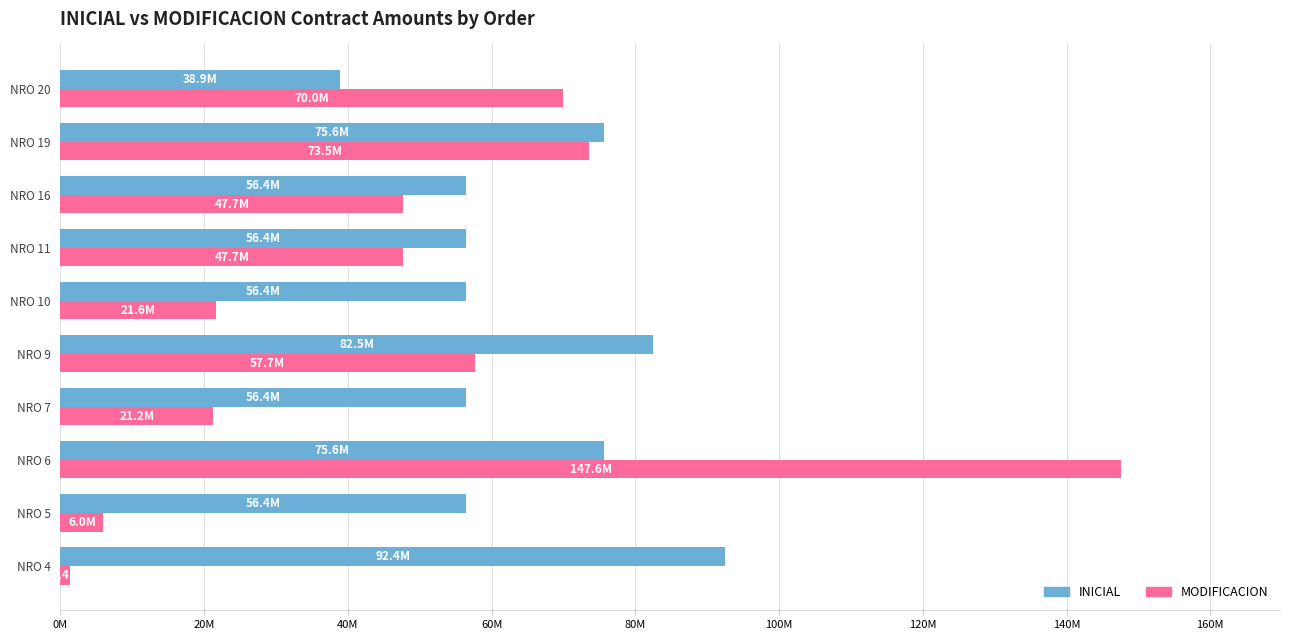

What are all the series names shown in the legend?

INICIAL, MODIFICACION